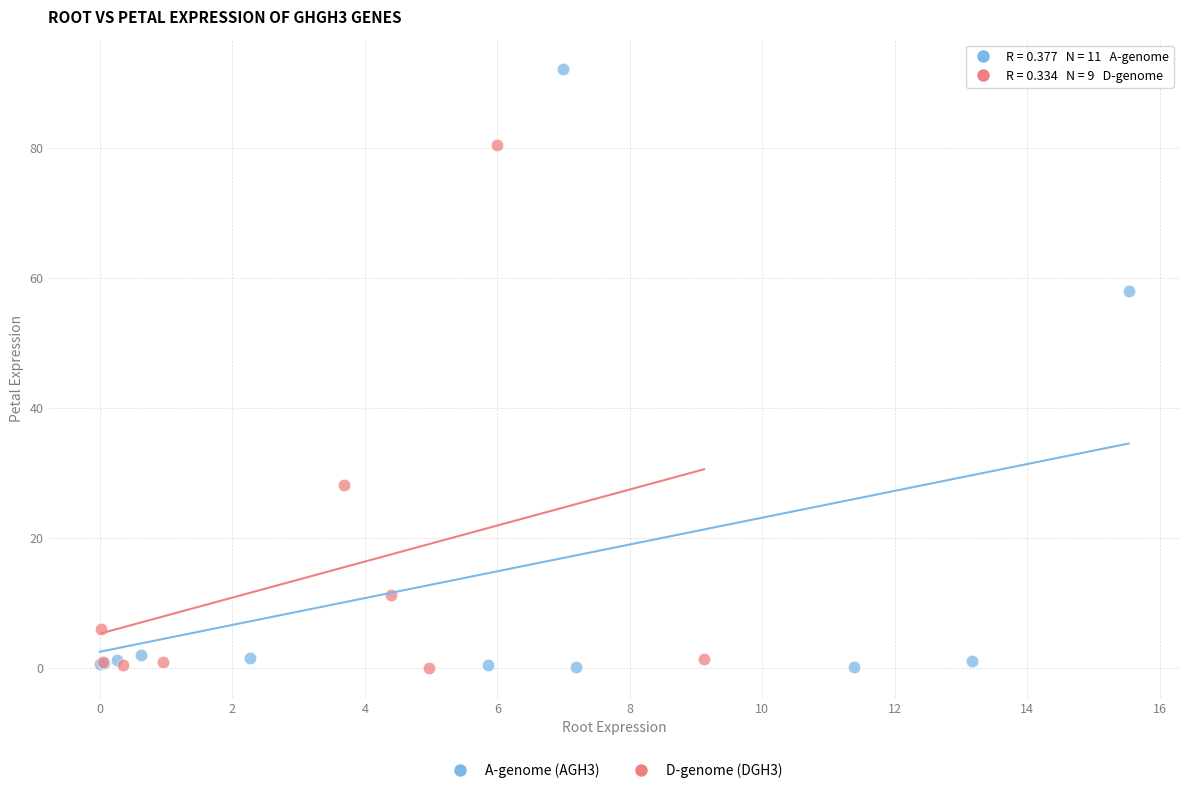

Which series has the largest Y range (max minus min)?

A-genome (AGH3)